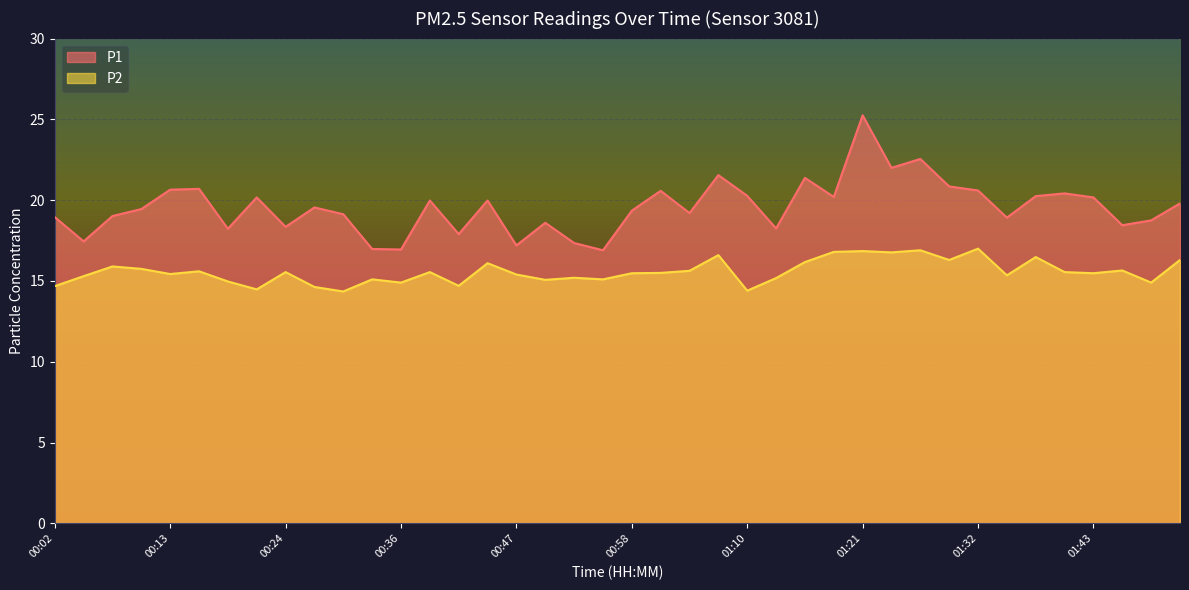

At which category is the sum across all series the highest?

01:21